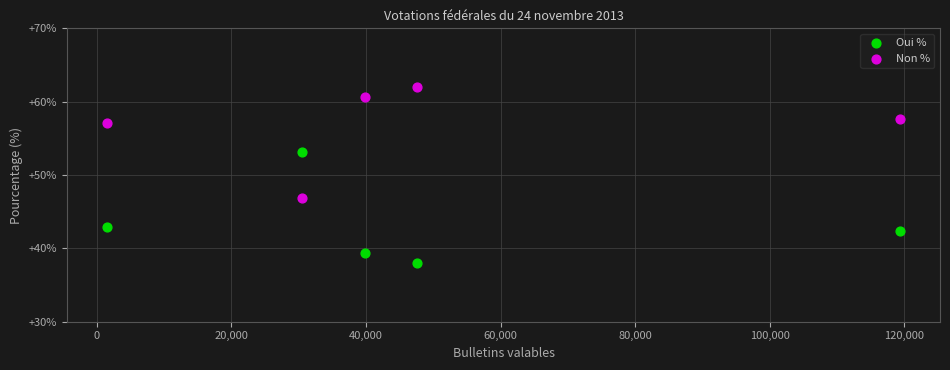

What are all the series names shown in the legend?

Oui %, Non %